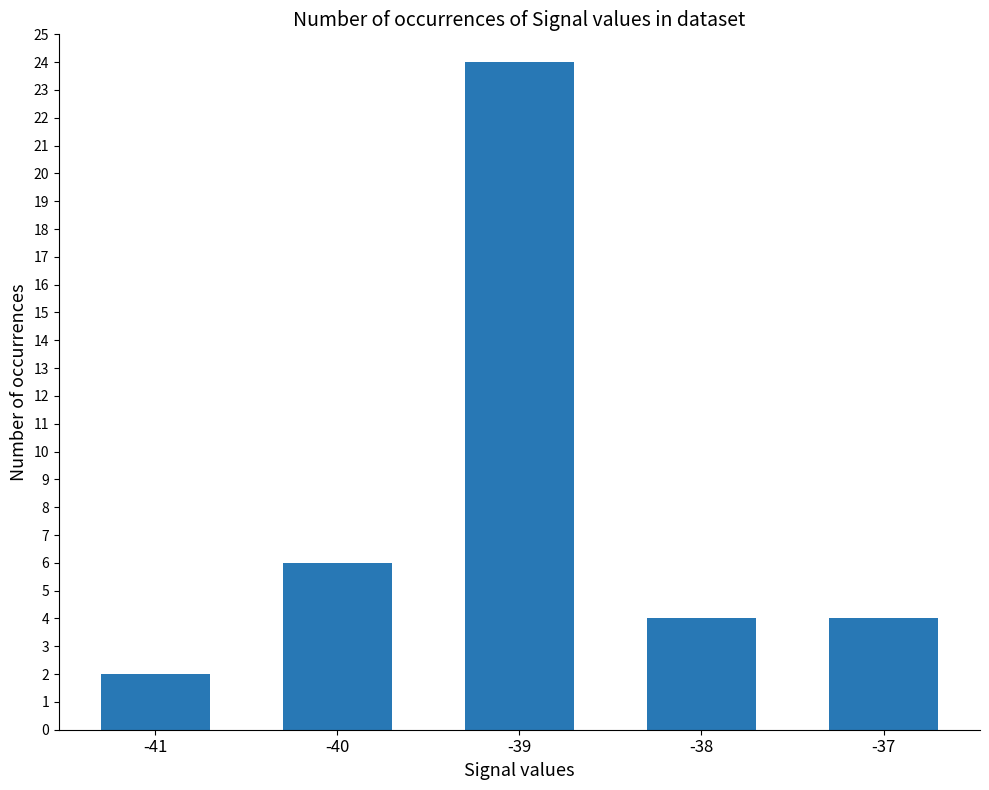

What is the value of the 4th bar from the left?

4